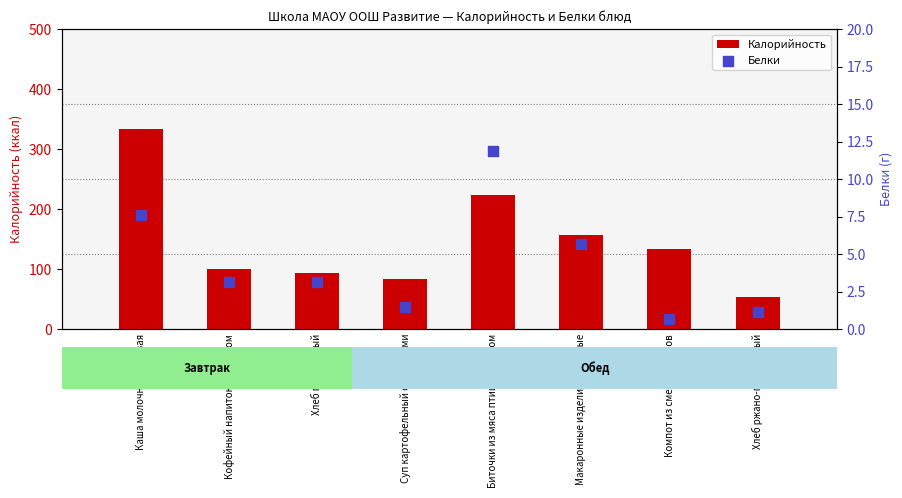

At which category is the sum across all series the highest?

Каша молочная рисовая